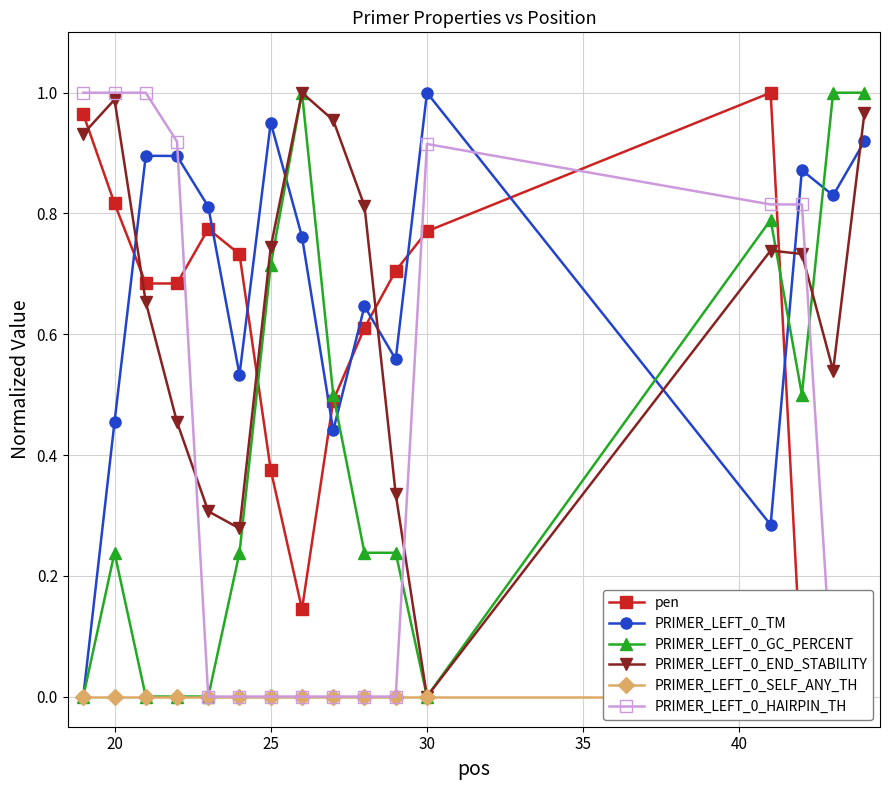

The value of PRIMER_LEFT_0_END_STABILITY at 30 is 0.0. True or false?

True